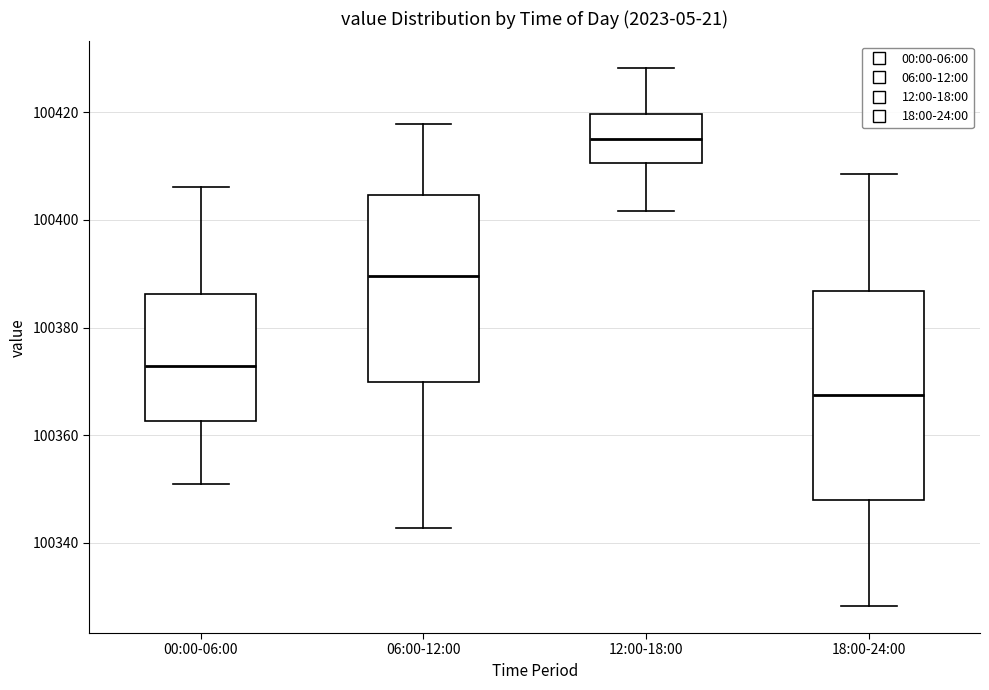

Comparing the boxes themselves (not the whiskers), which one is the tallest?

18:00-24:00